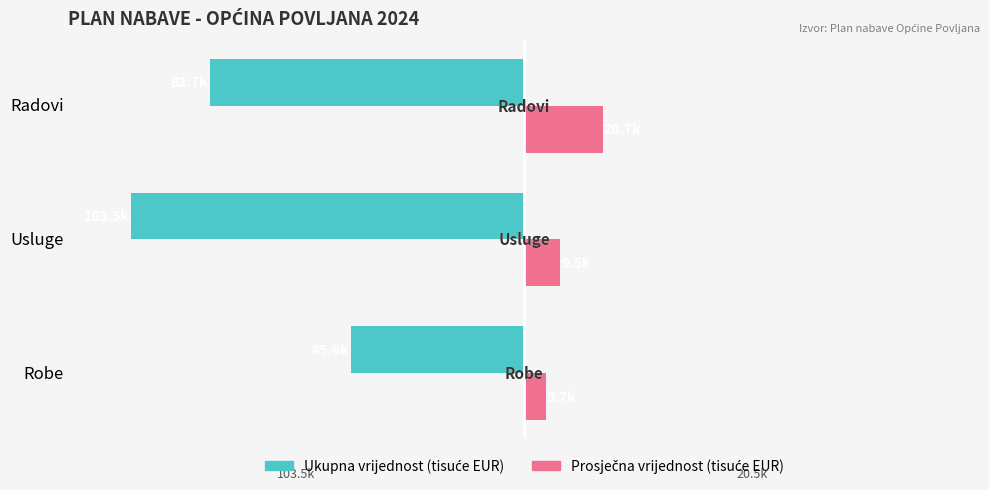

Reading left to right, what are all the values shown in this chart?

Ukupna vrijednost (tisuće EUR): -45.6	-103.5	-82.7
Prosječna vrijednost (tisuće EUR): 5.7	9.5	20.7